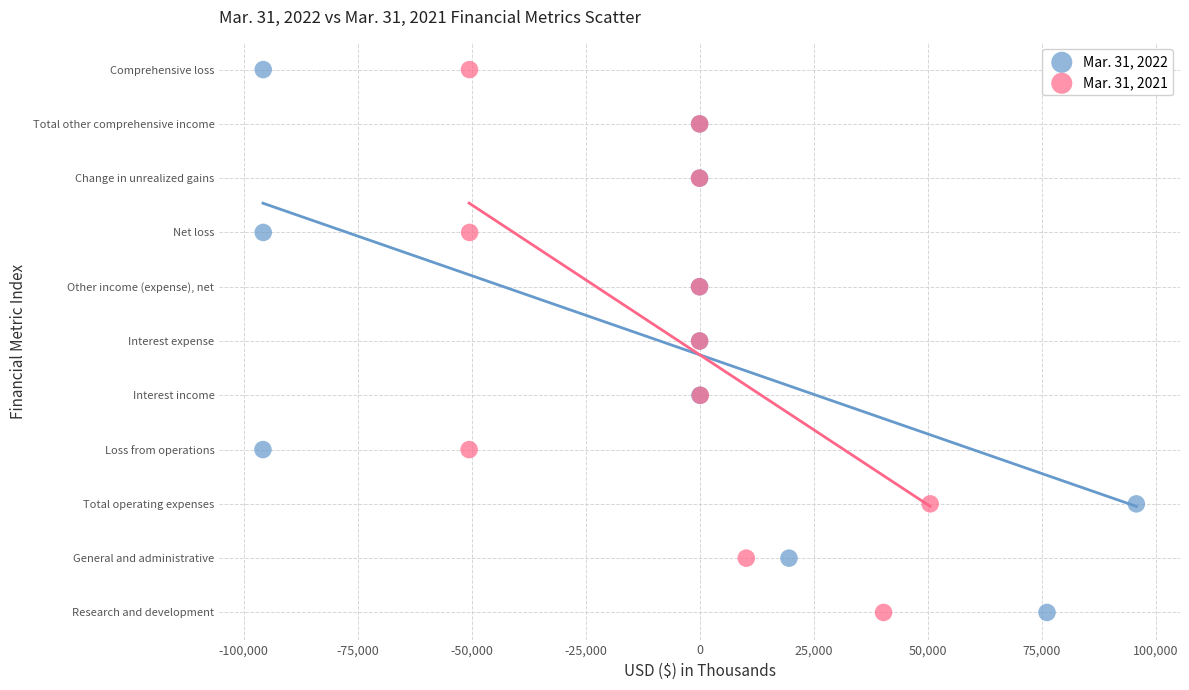

What are all the series names shown in the legend?

Mar. 31, 2022, Mar. 31, 2021